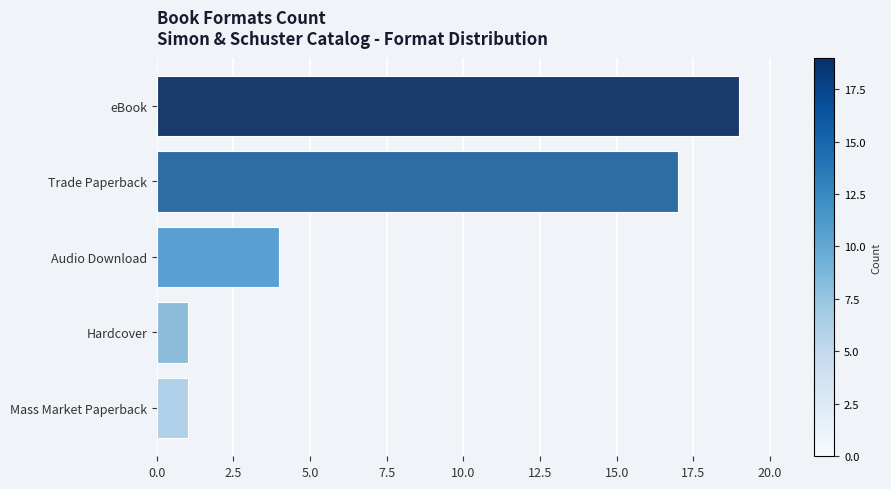

Reading left to right, list all the values displayed in this chart.

19	17	4	1	1